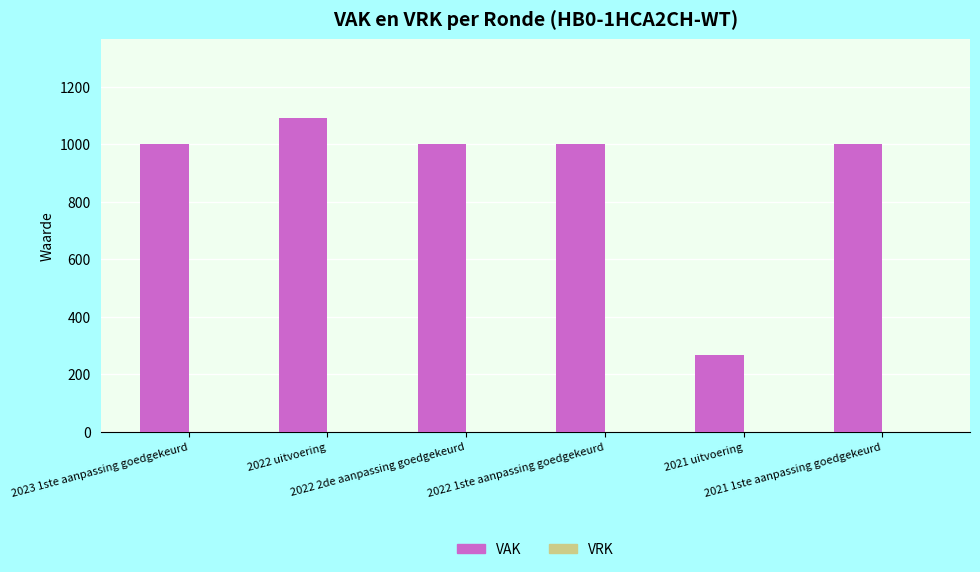

What is the maximum value shown in the chart?

1092